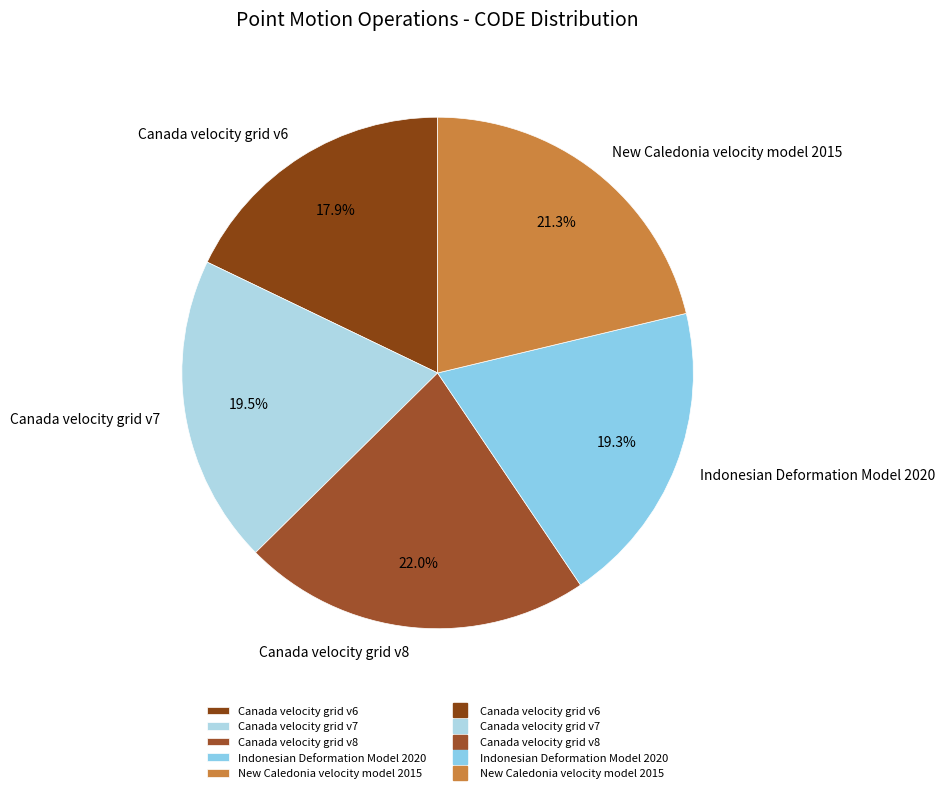

How many segments does this pie chart have?

5